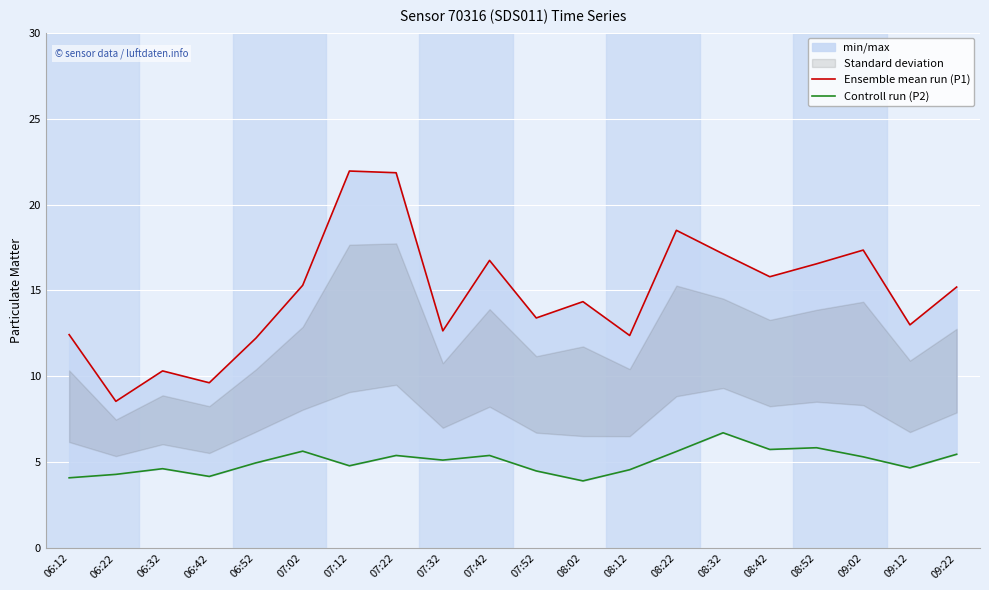

Does the chart display data point markers on the line(s)?

No